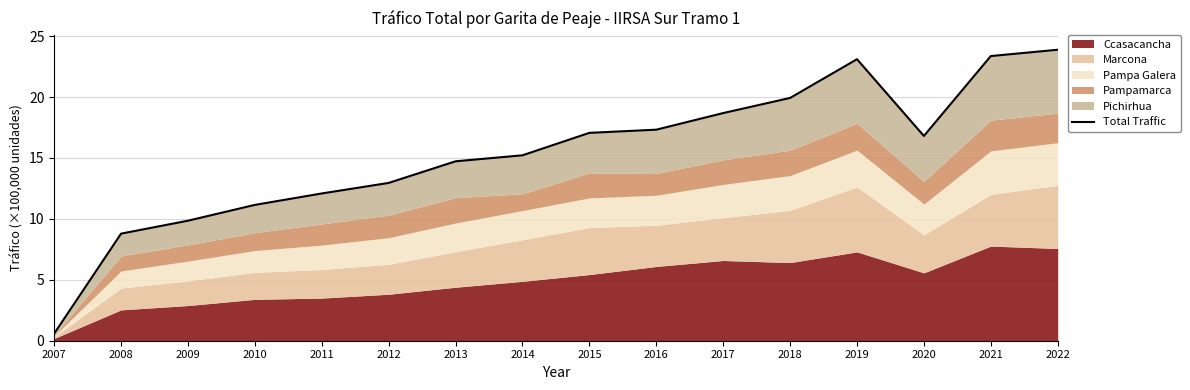

Reading right to left, extract all data points from this chart.

2022=23.9	2021=23.4	2020=16.8	2019=23.1	2018=19.9	2017=18.7	2016=17.3	2015=17.1	2014=15.2	2013=14.7	2012=13.0	2011=12.1	2010=11.2	2009=9.9	2008=8.8	2007=0.6